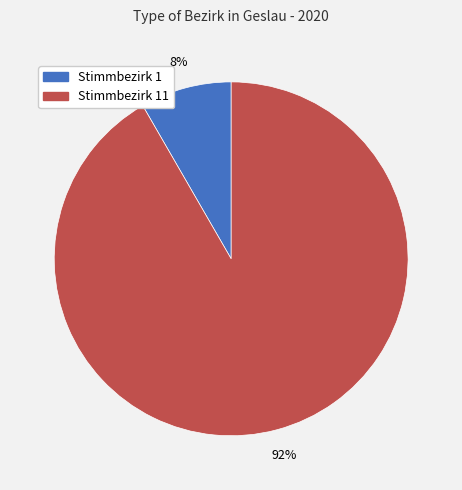

Does any single category account for the majority?

Yes